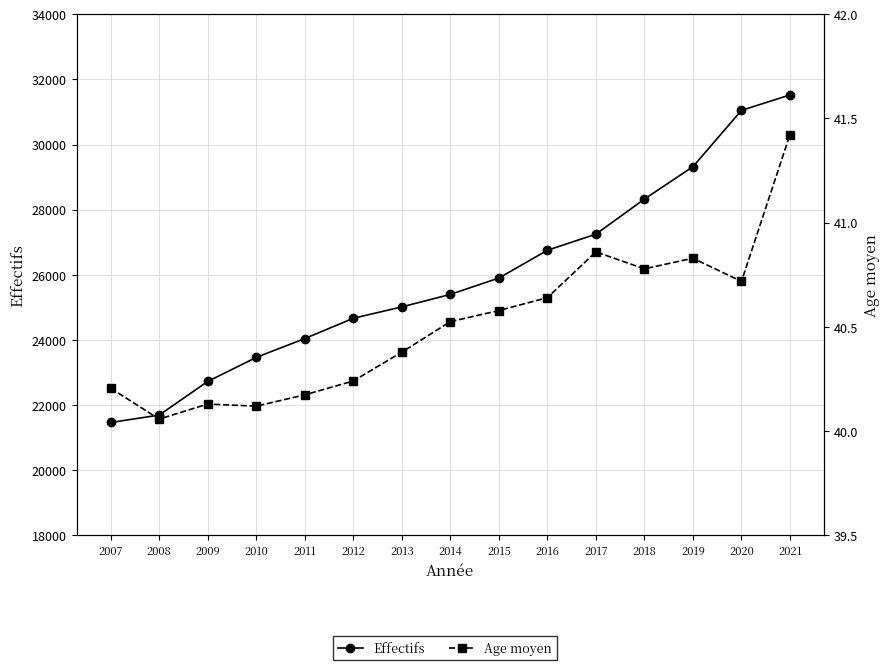

True or false: Age moyen and Effectifs cross at least once.

False